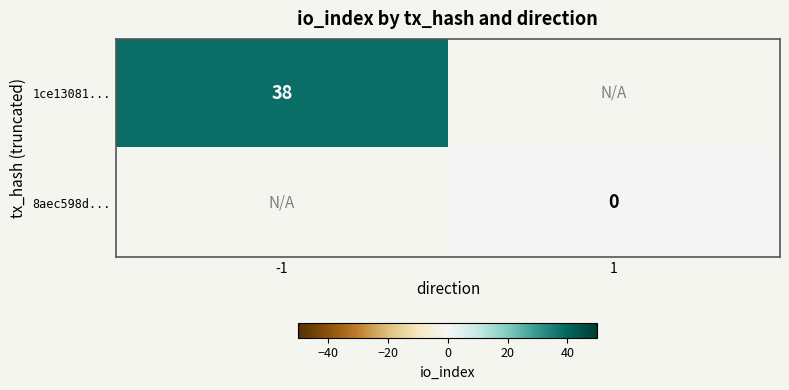

Is it true that 1ce13081... equals 38 at -1?

True